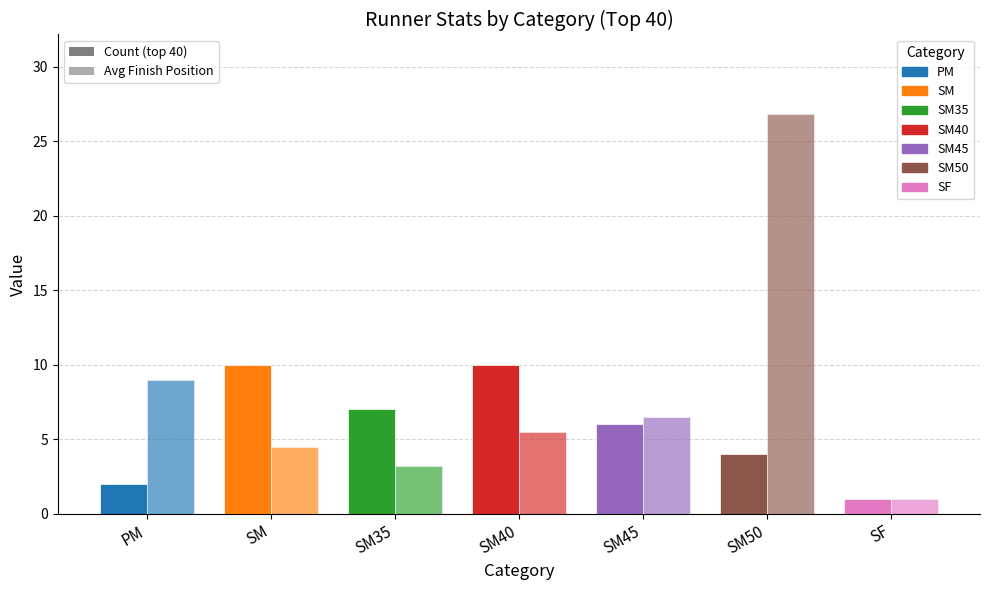

Which series changed the most between PM and SM40?

Count (top 40)